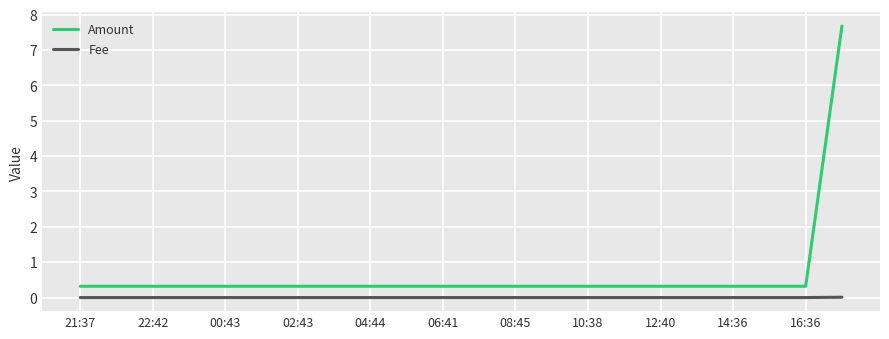

Rank the series by their maximum value, from highest to lowest.

Amount, Fee